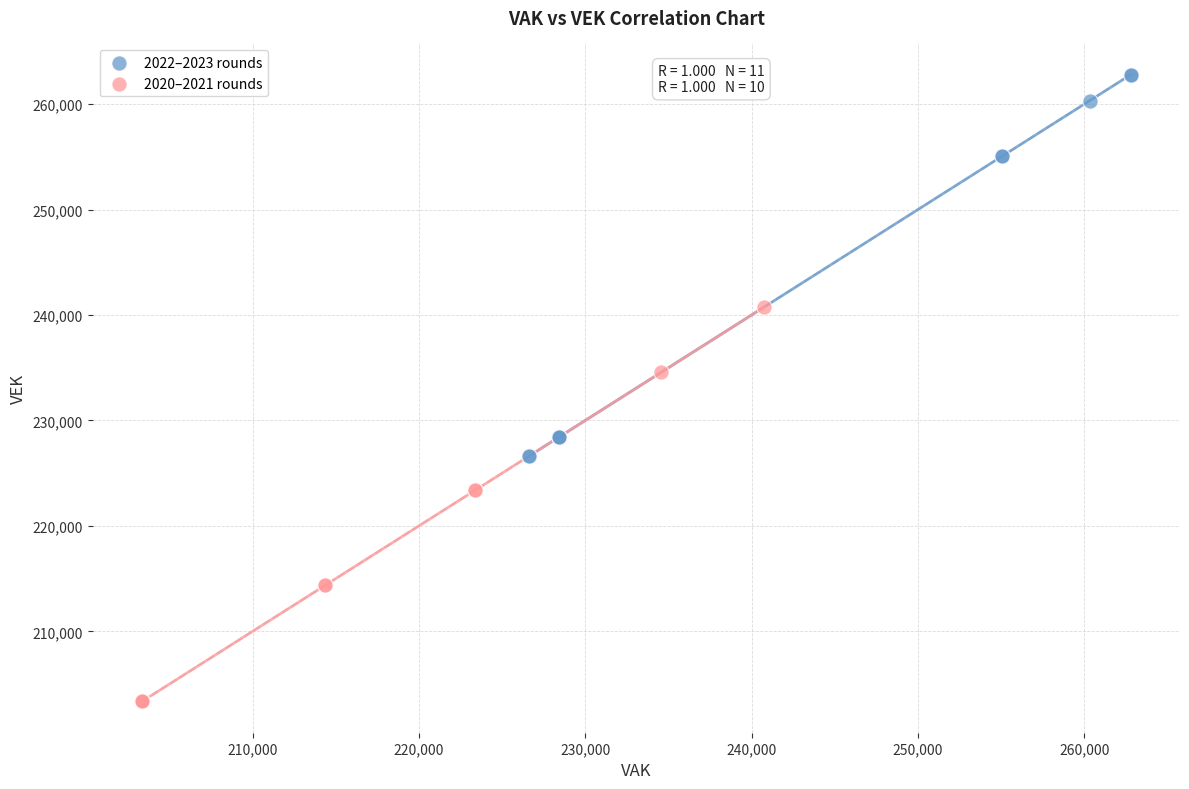

Which series reaches the minimum Y coordinate?

2020–2021 rounds